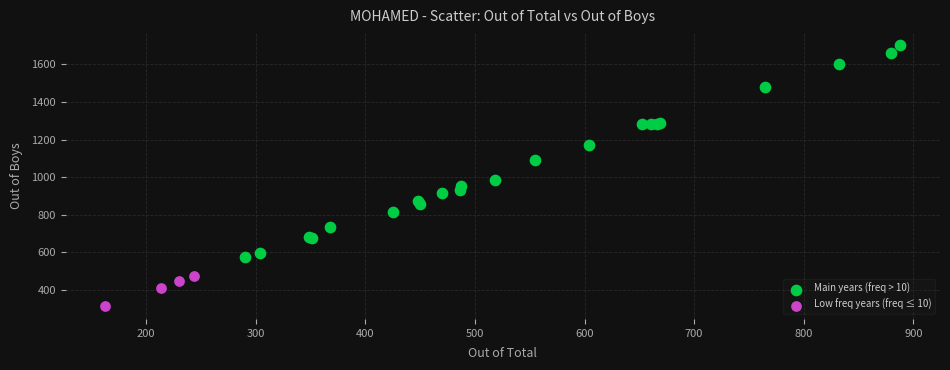

Which series contains the lowest Y value?

Low freq years (freq ≤ 10)